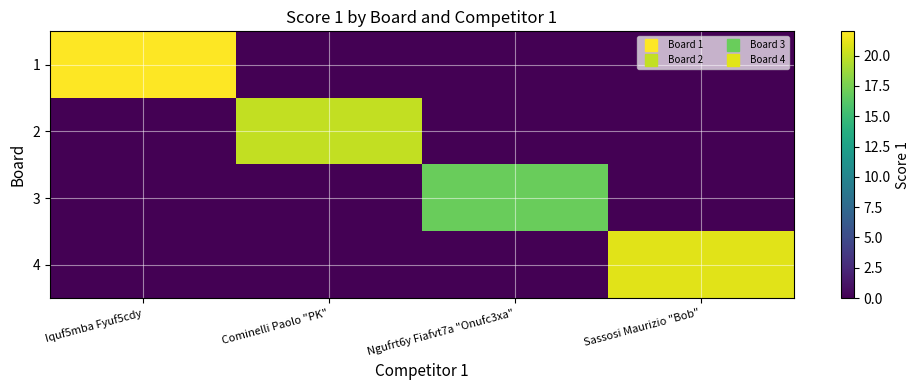

Between Iquf5mba Fyuf5cdy and Cominelli Paolo "PK", which is larger?

Iquf5mba Fyuf5cdy